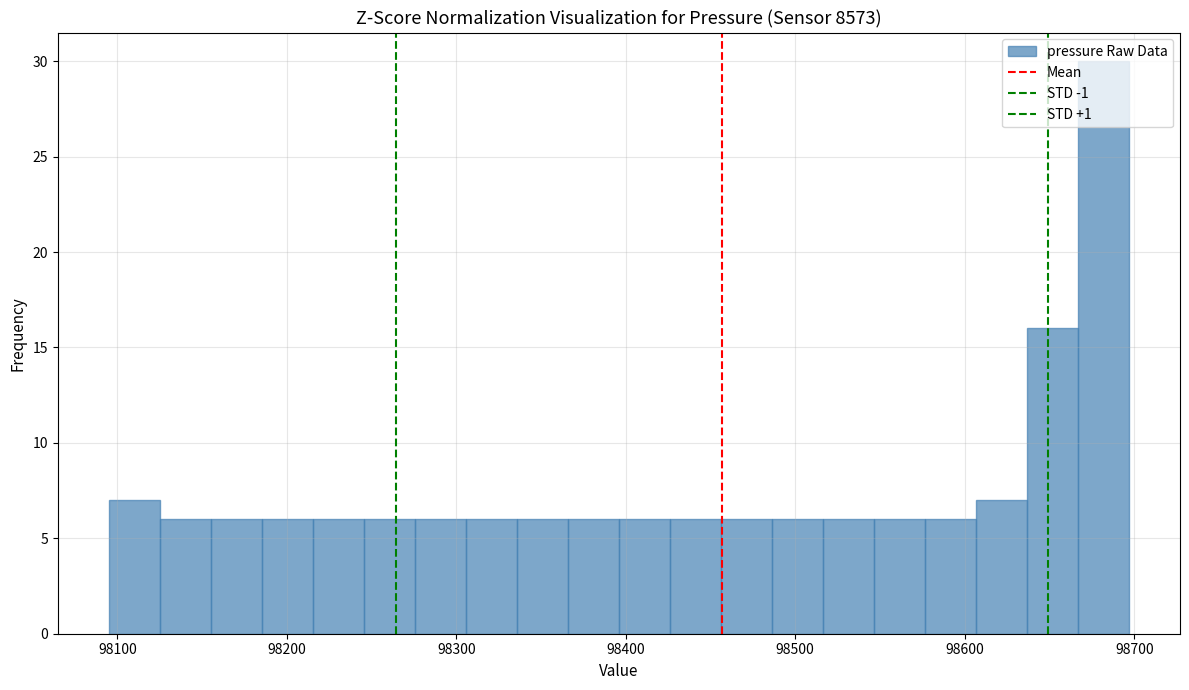

Read against the x-axis, roughly where is the centre of the tallest bar?

98680